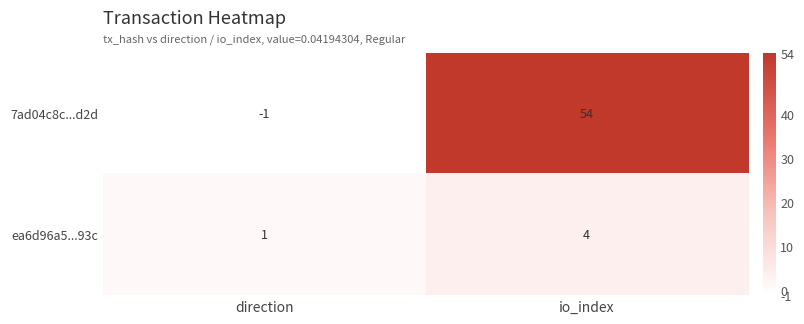

Reading left to right, extract all data points from this chart.

7ad04c8c...d2d: -1	54
ea6d96a5...93c: 1	4